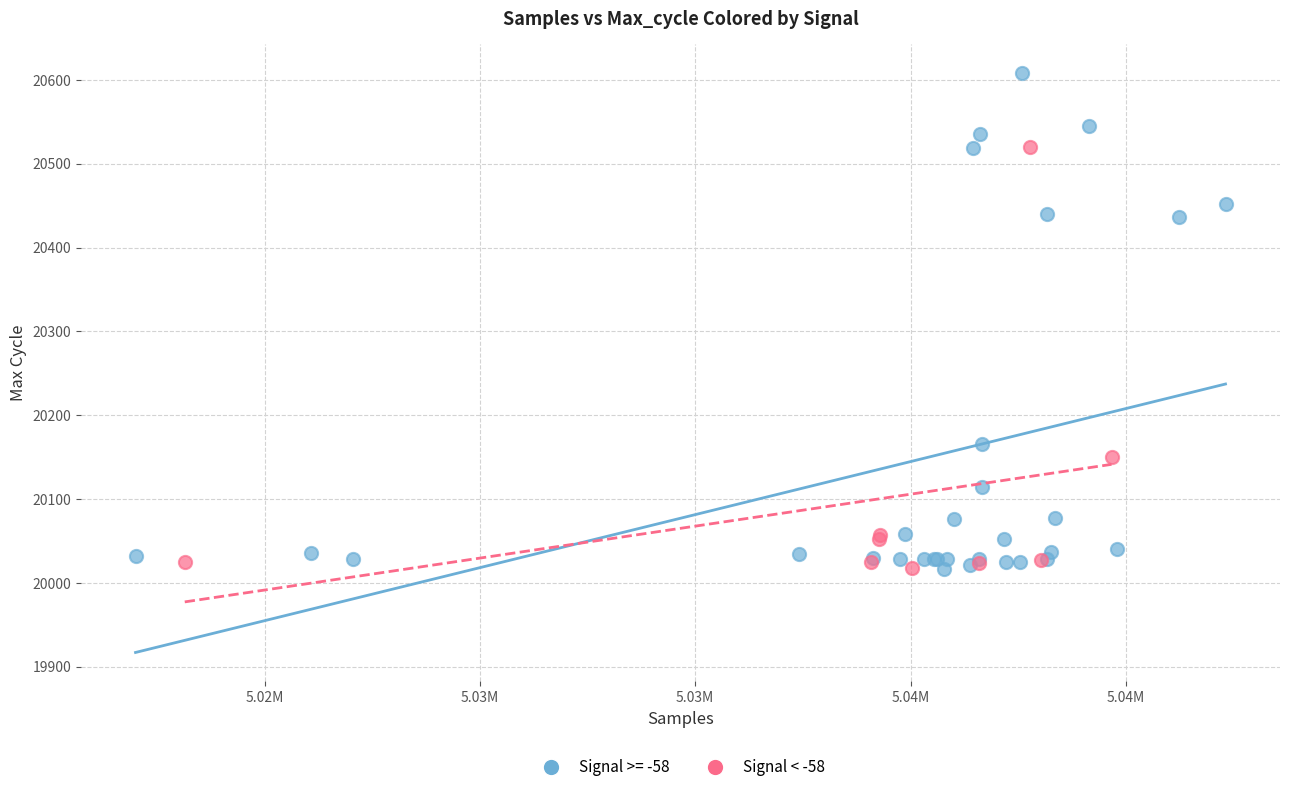

Which series contains the highest Y value?

Signal >= -58